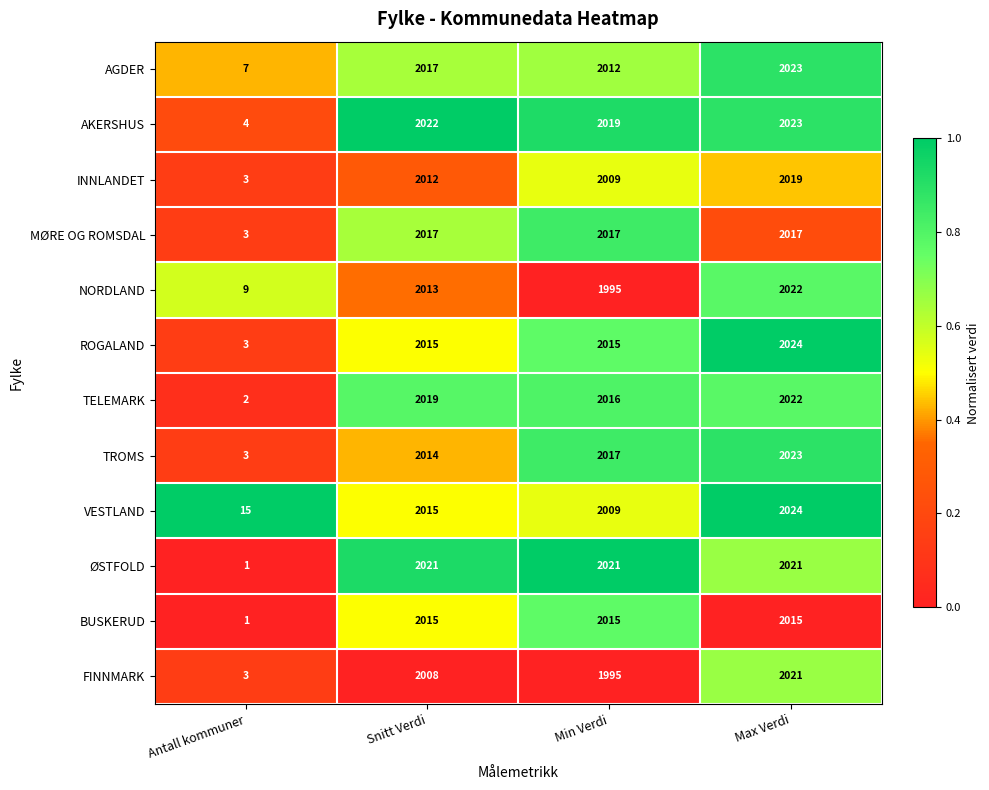

Between Snitt Verdi and Min Verdi, which series saw the biggest shift?

NORDLAND